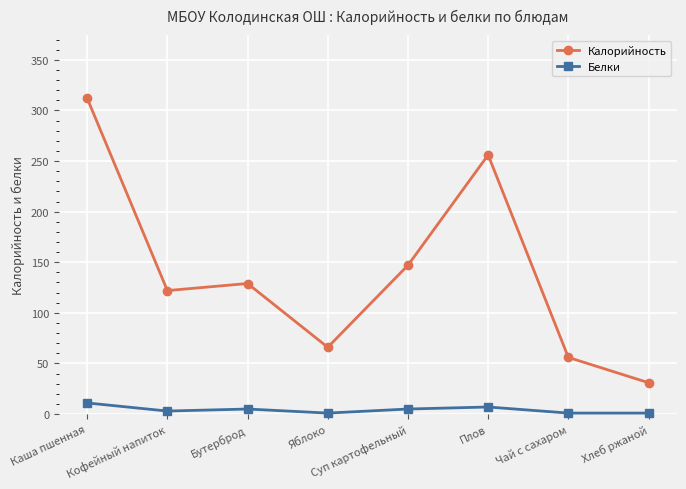

Is it true that Калорийность equals 20 at Яблоко?

False